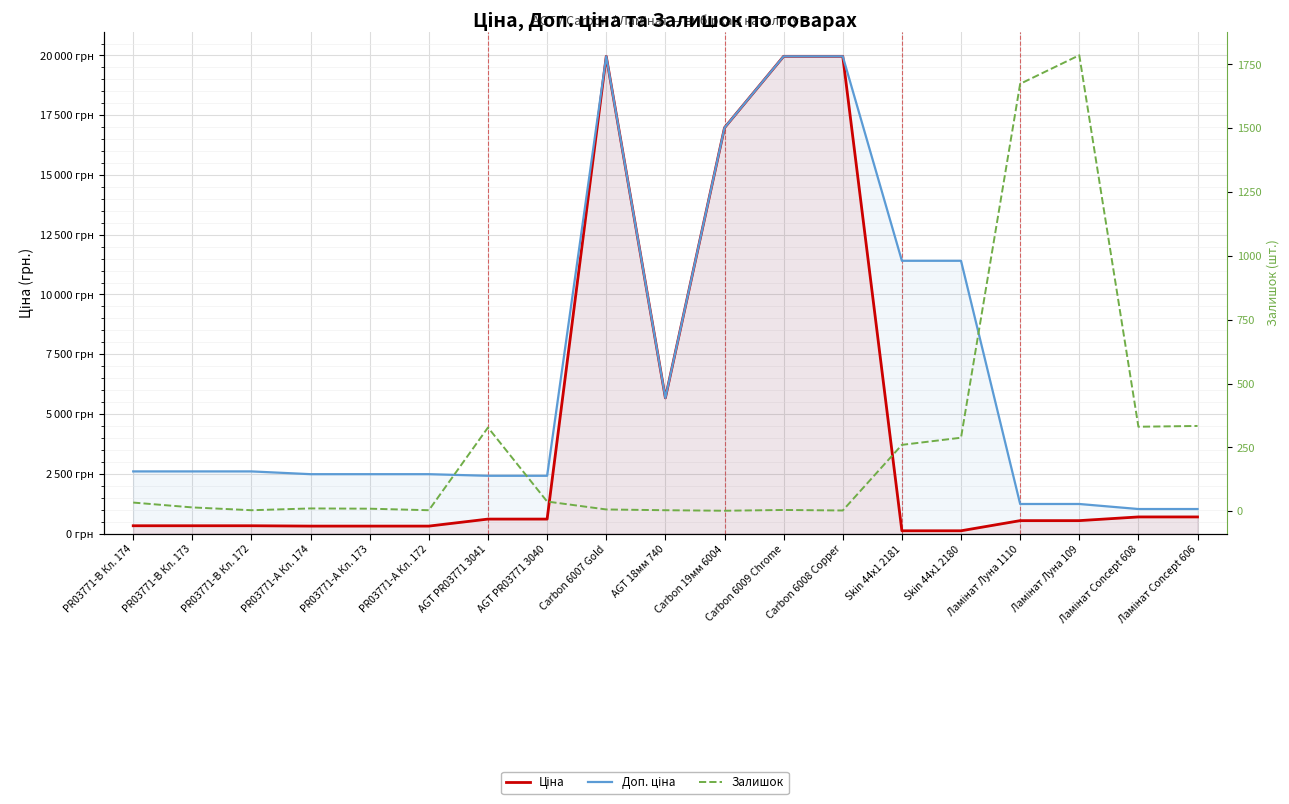

True or false: Залишок and Доп. ціна cross at least once.

True